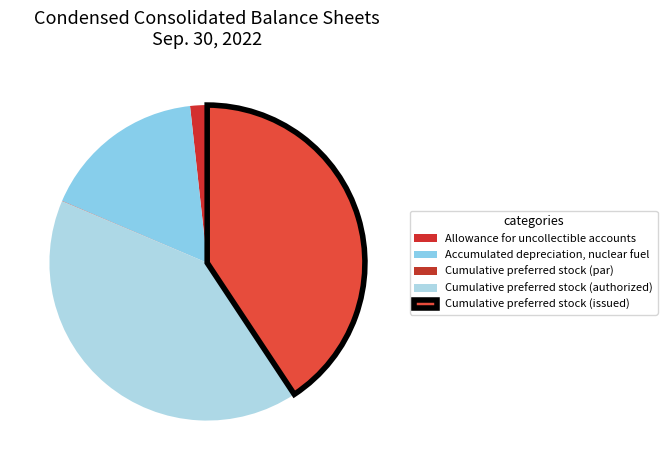

Does any single category account for the majority?

No